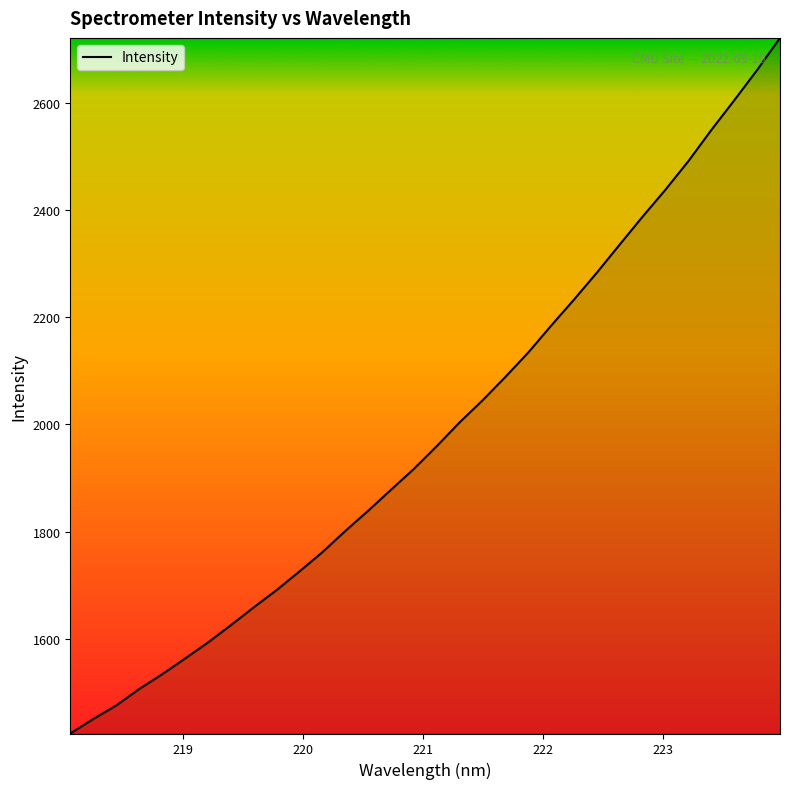

What is the greatest value displayed?

2720.5